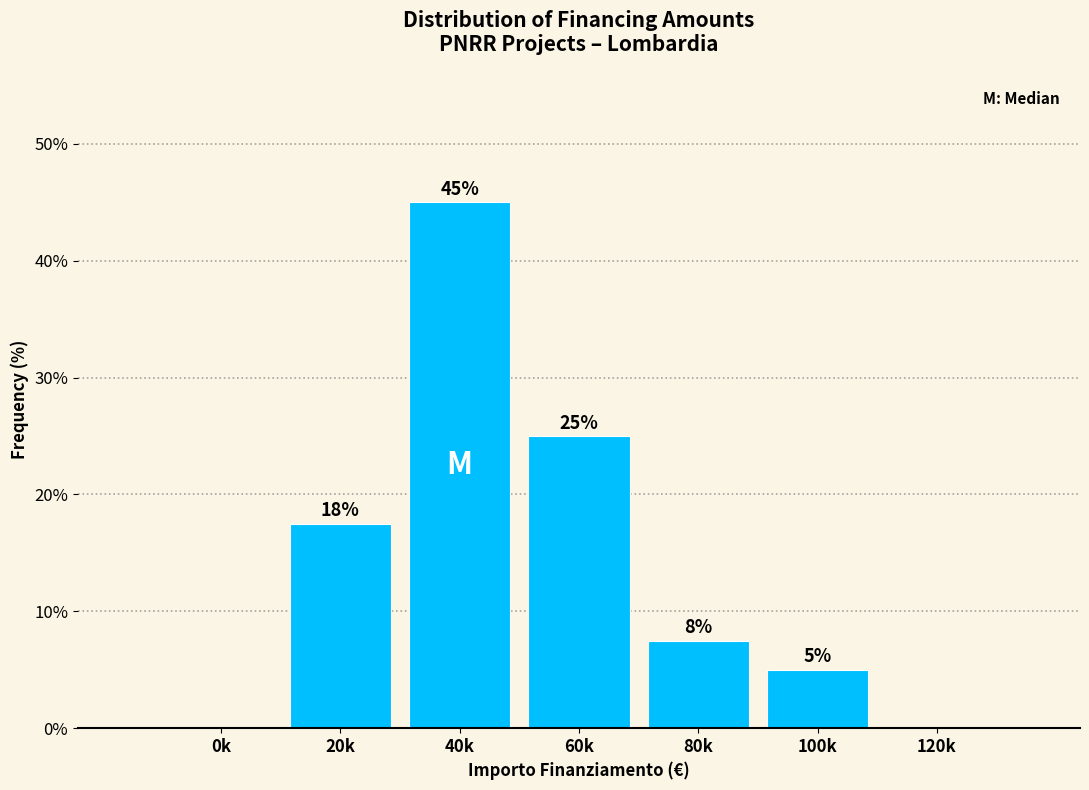

What is the maximum value shown in the chart?

45.0